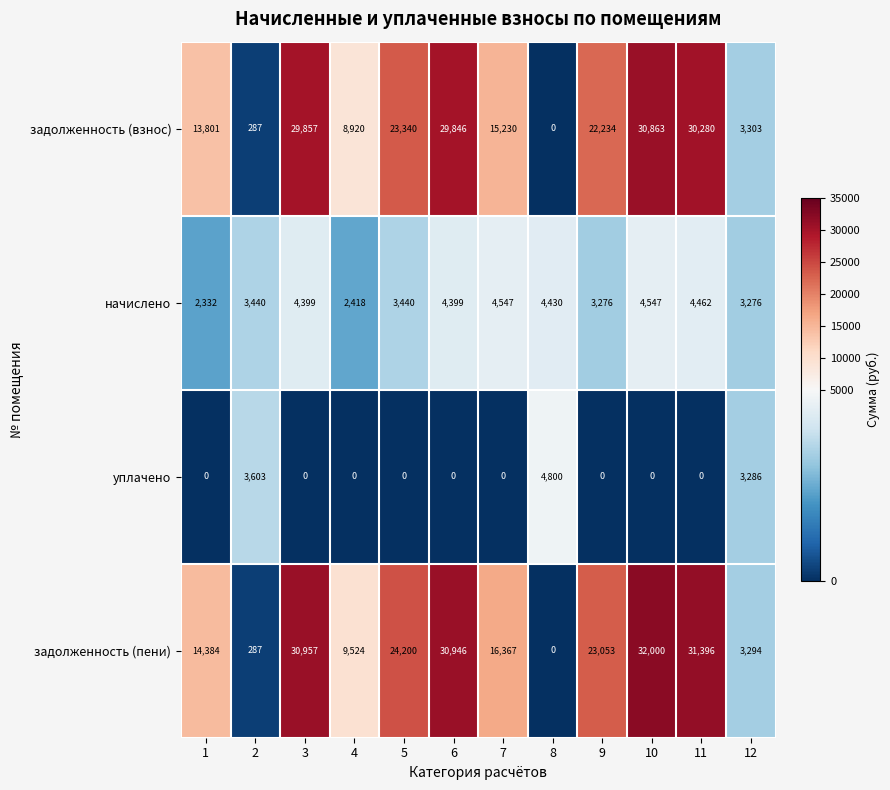

How many categories are shown in the chart?

12